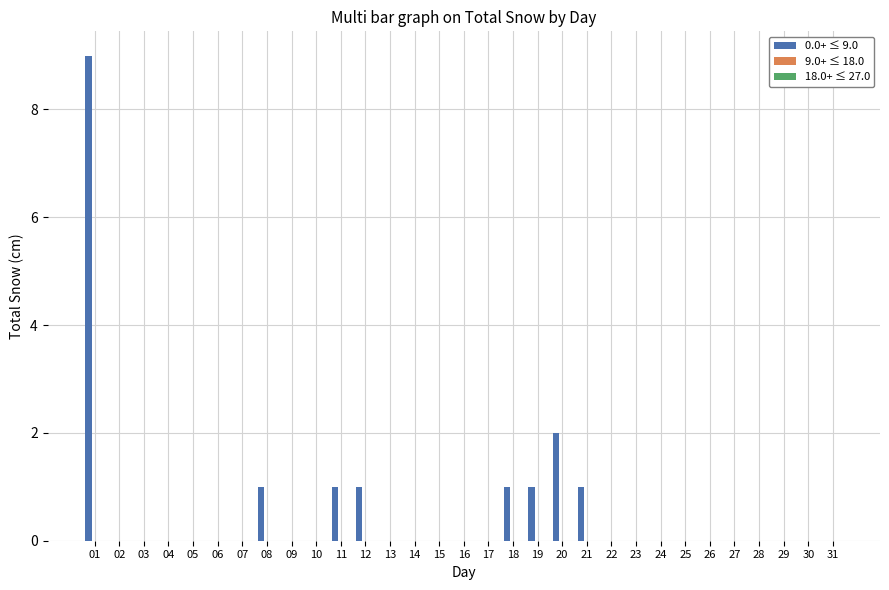

At which label is the value closest to 4?

20